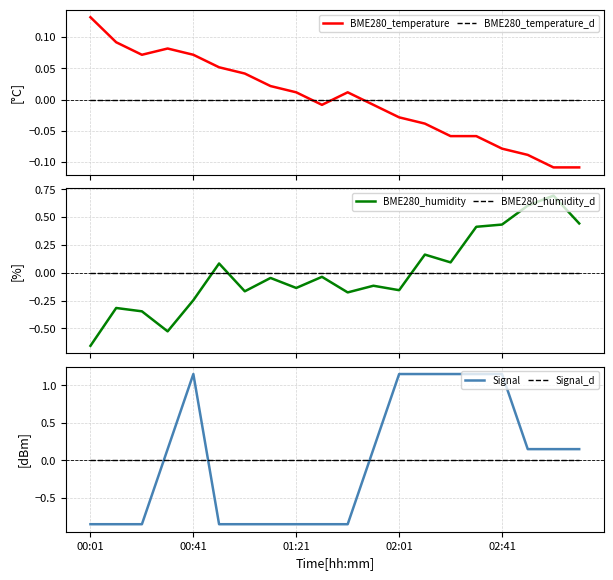

True or false: Signal_d and BME280_temperature cross at least once.

True